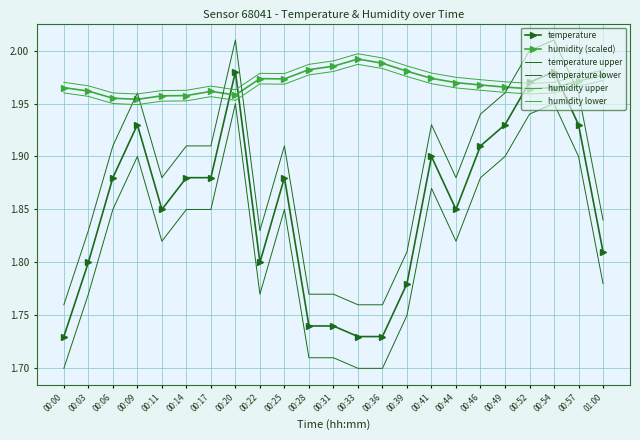

How many lines are shown in the chart?

6